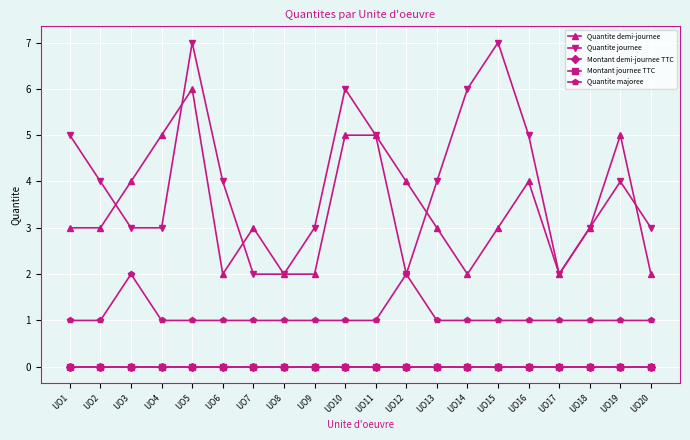

True or false: Montant journee TTC has a value of 0 at UO6.

True